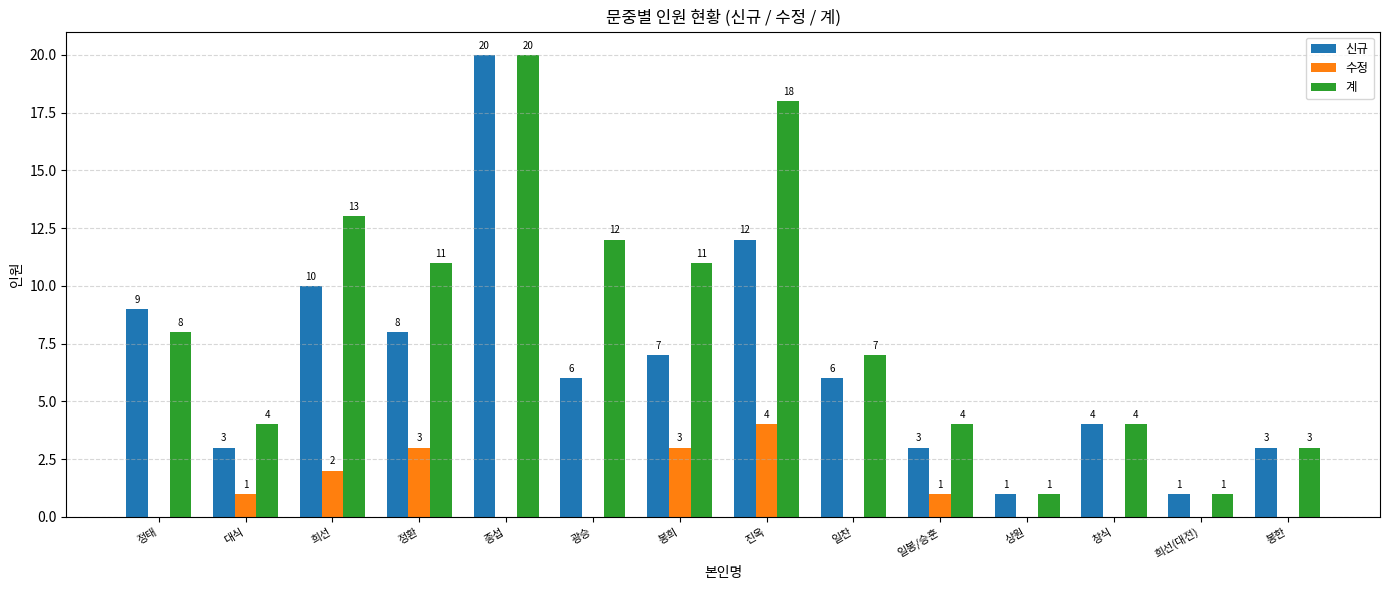

Between 희선 and 희선(대전), which series saw the biggest shift?

계